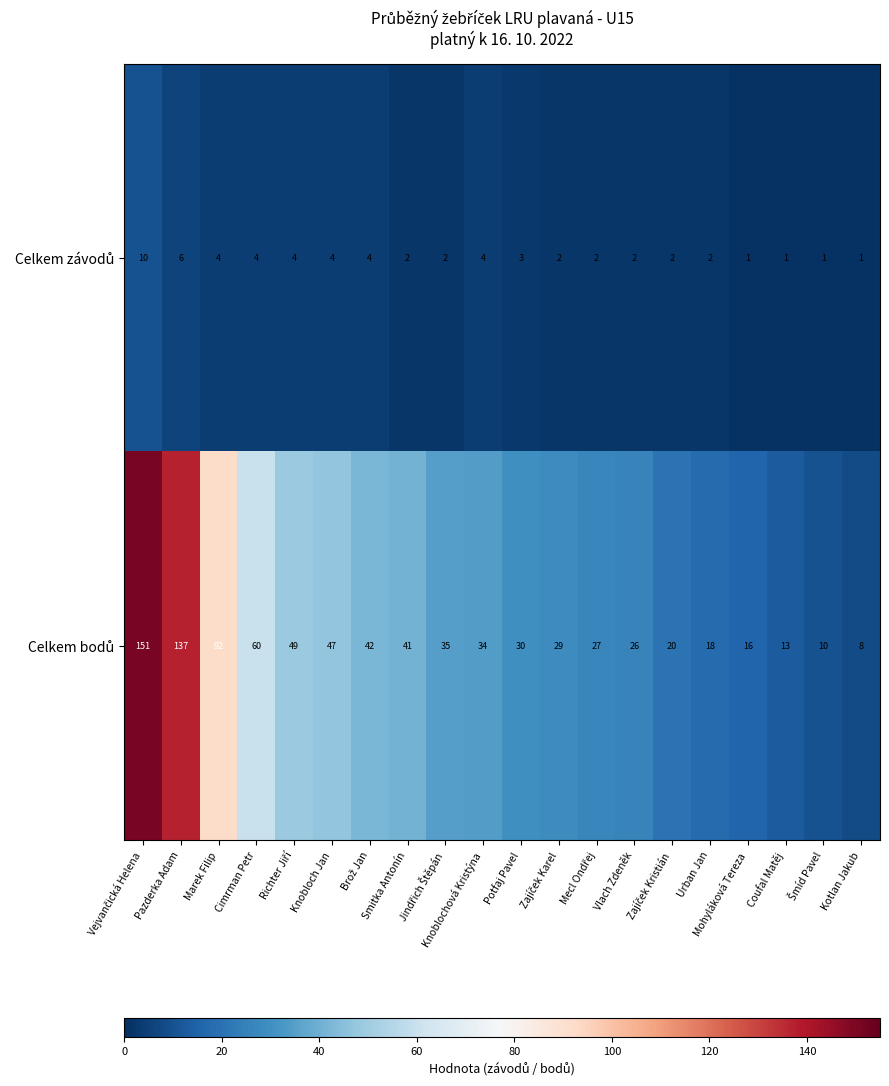

What is the total value across all series at Marek Filip?

96